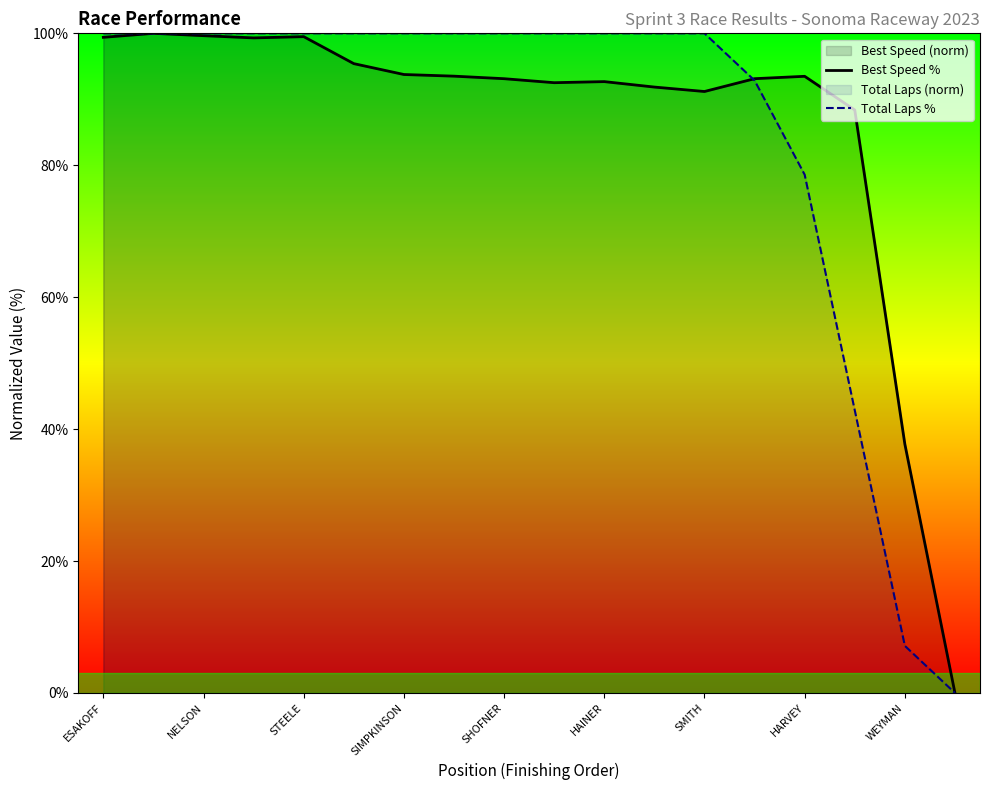

True or false: Total Laps % has more than 2 interior local peaks.

False